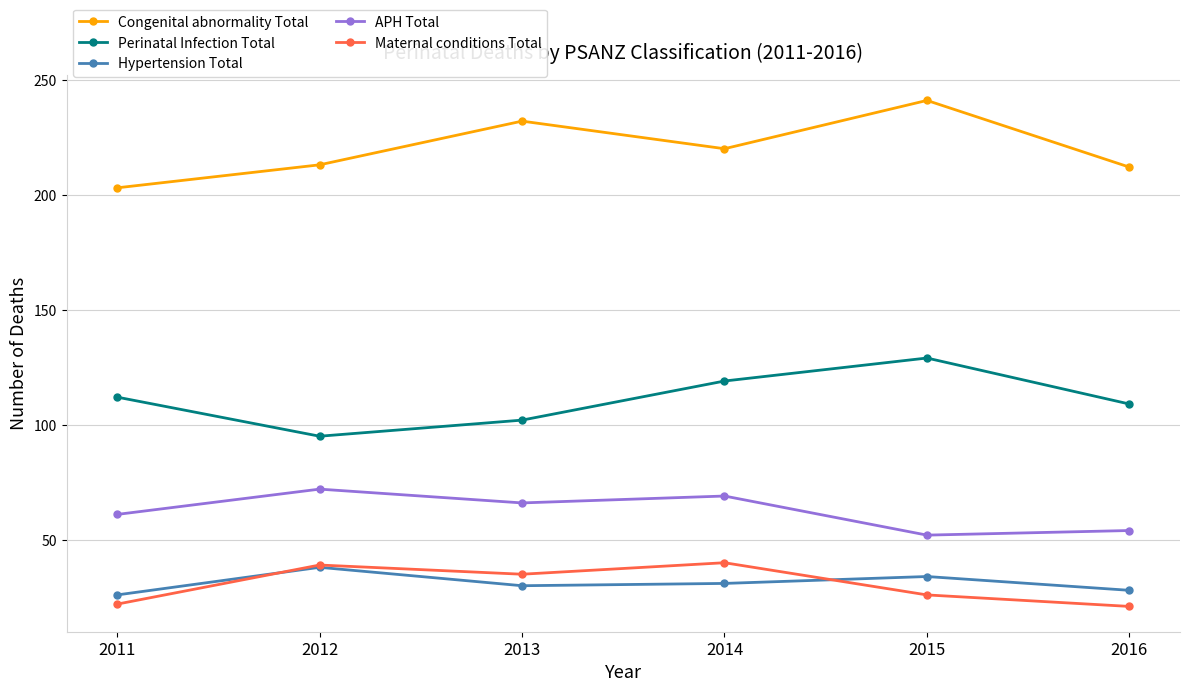

At which label does Hypertension Total first exceed 31?

2012